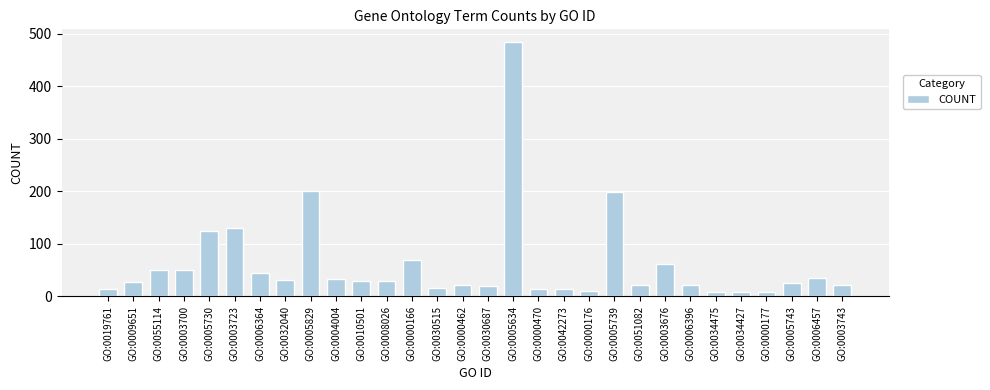

Does the chart contain any negative values?

No